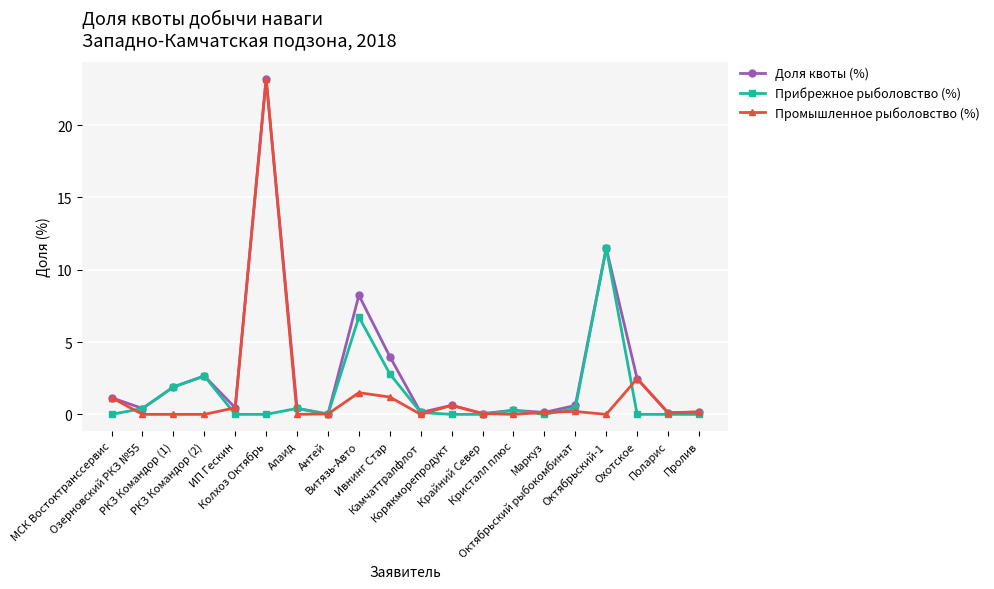

Which series has the widest spread of values?

Промышленное рыболовство (%)